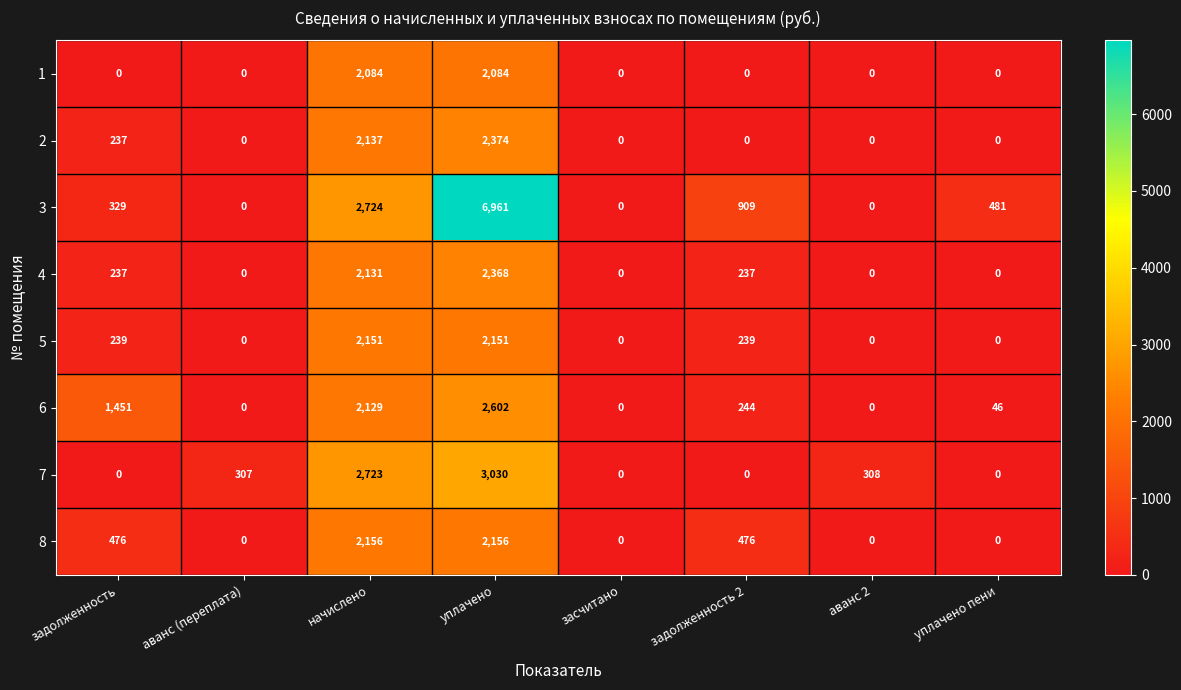

The 5 series shows 2151 at начислено. True or false?

True